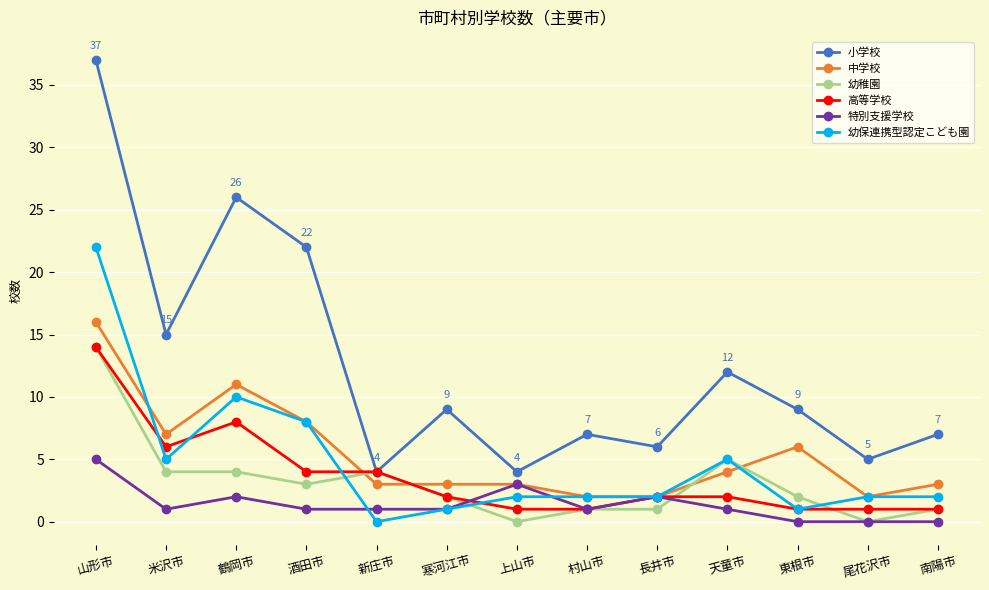

How many interior local valleys does the 小学校 series have?

5